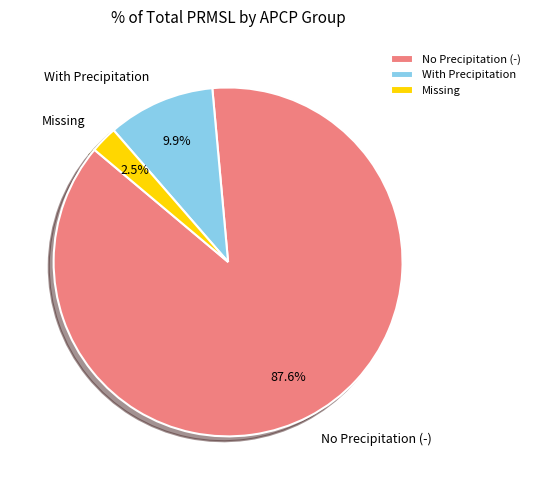

Which slice is the largest?

No Precipitation (-)